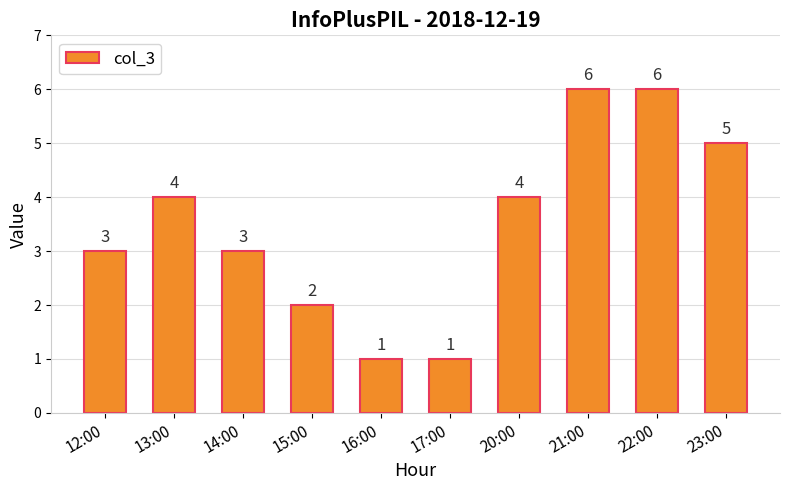

Reading right to left, what are all the values shown in this chart?

5	6	6	4	1	1	2	3	4	3